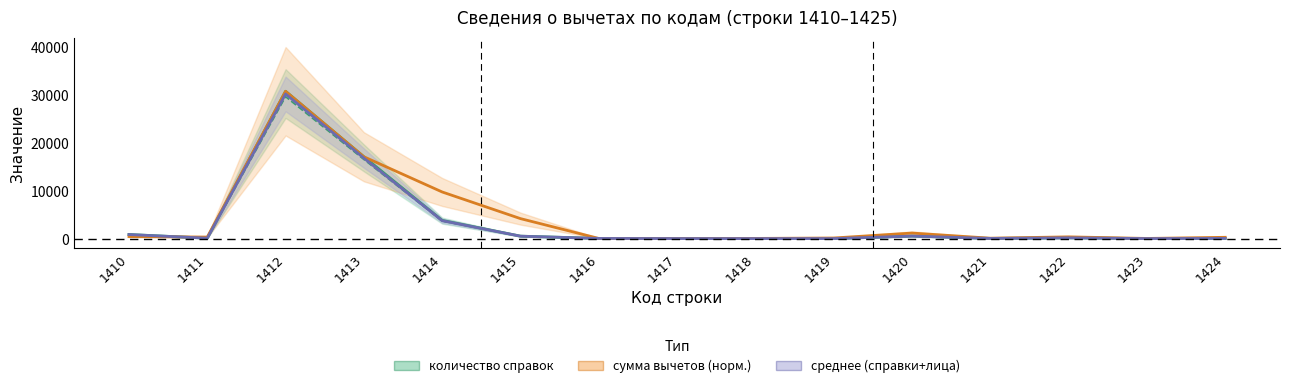

How many series are shown in this chart?

3